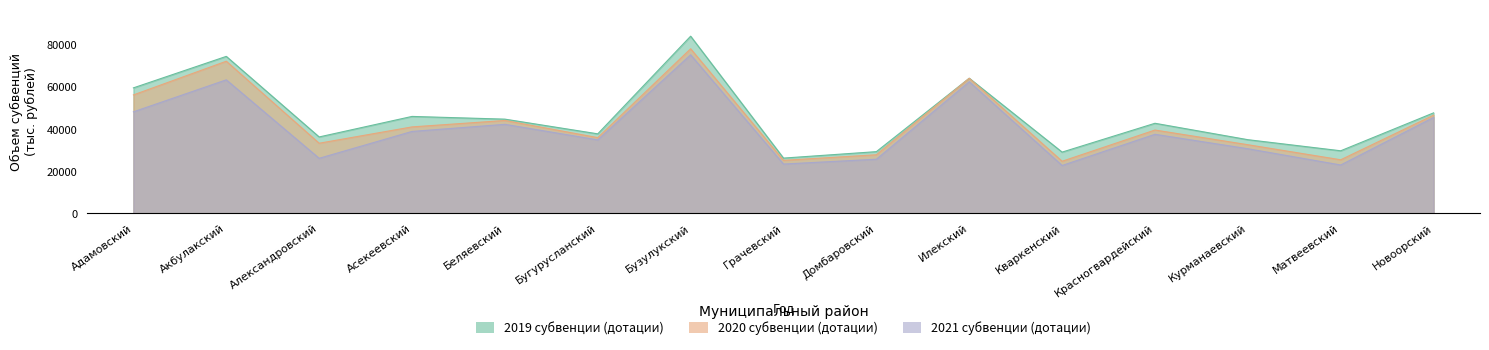

What is the label of the 4th point from the left?

Асекеевский